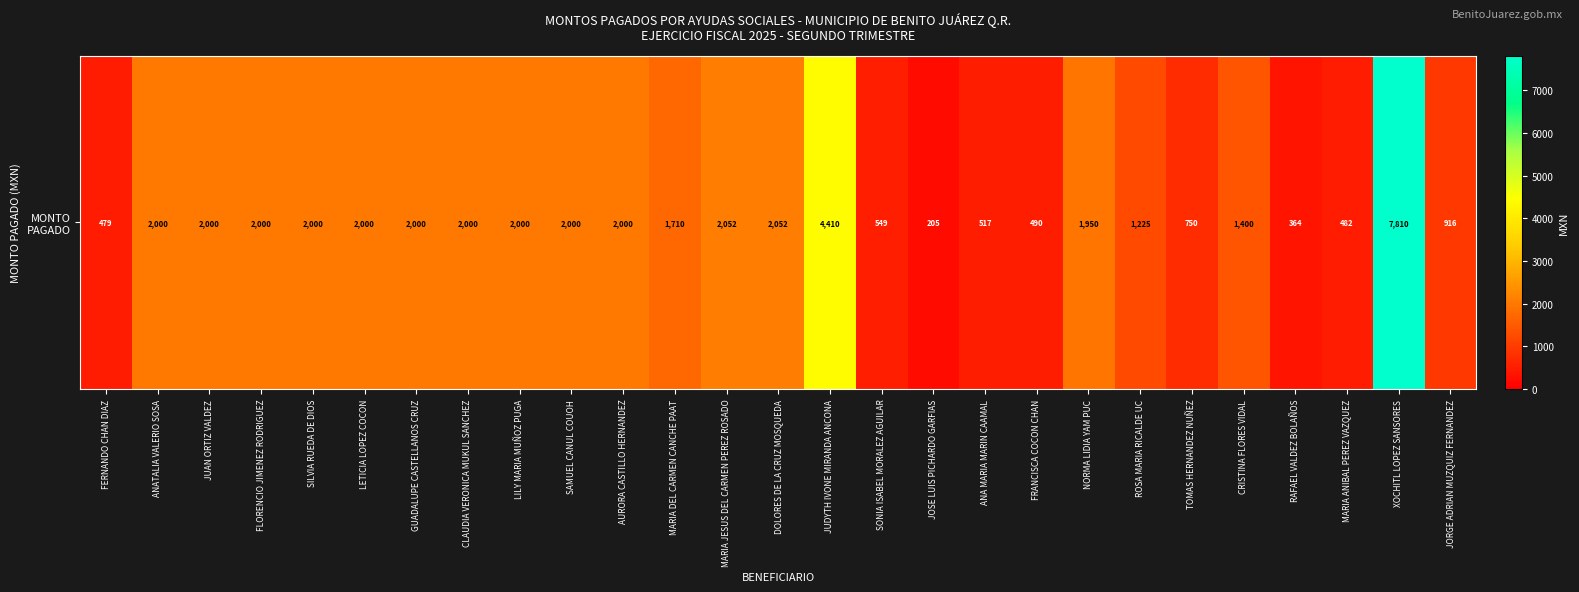

Read the value at RAFAEL VALDEZ BOLAÑOS.

364.0